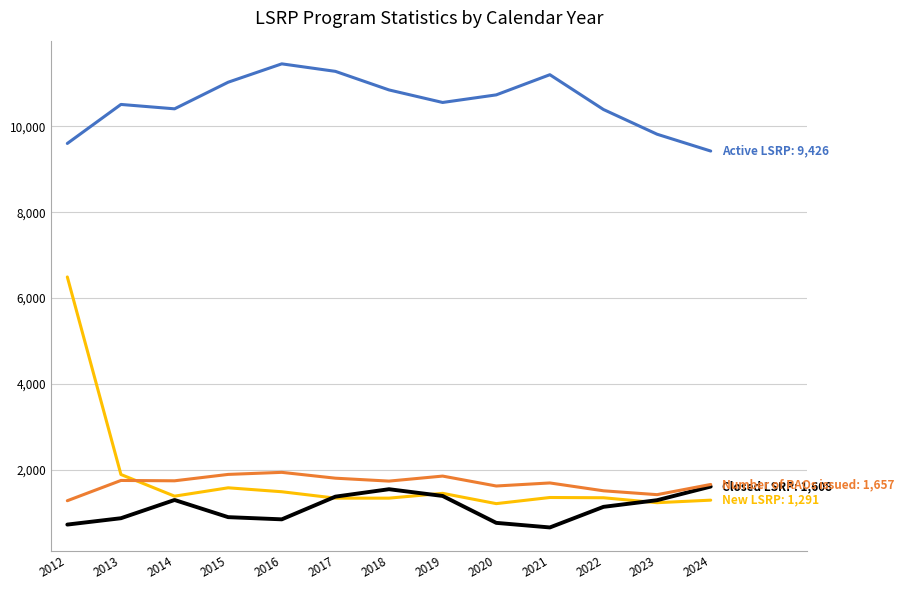

At which category is the sum across all series the highest?

2012